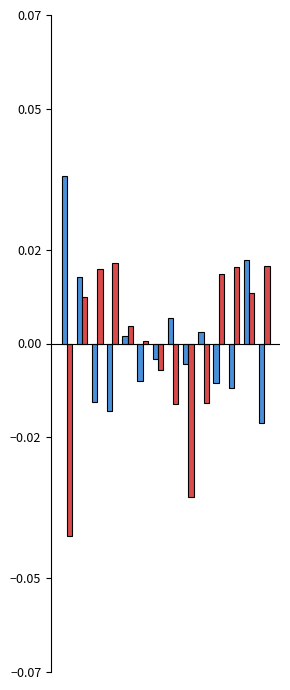

How many data points does each series have?

14